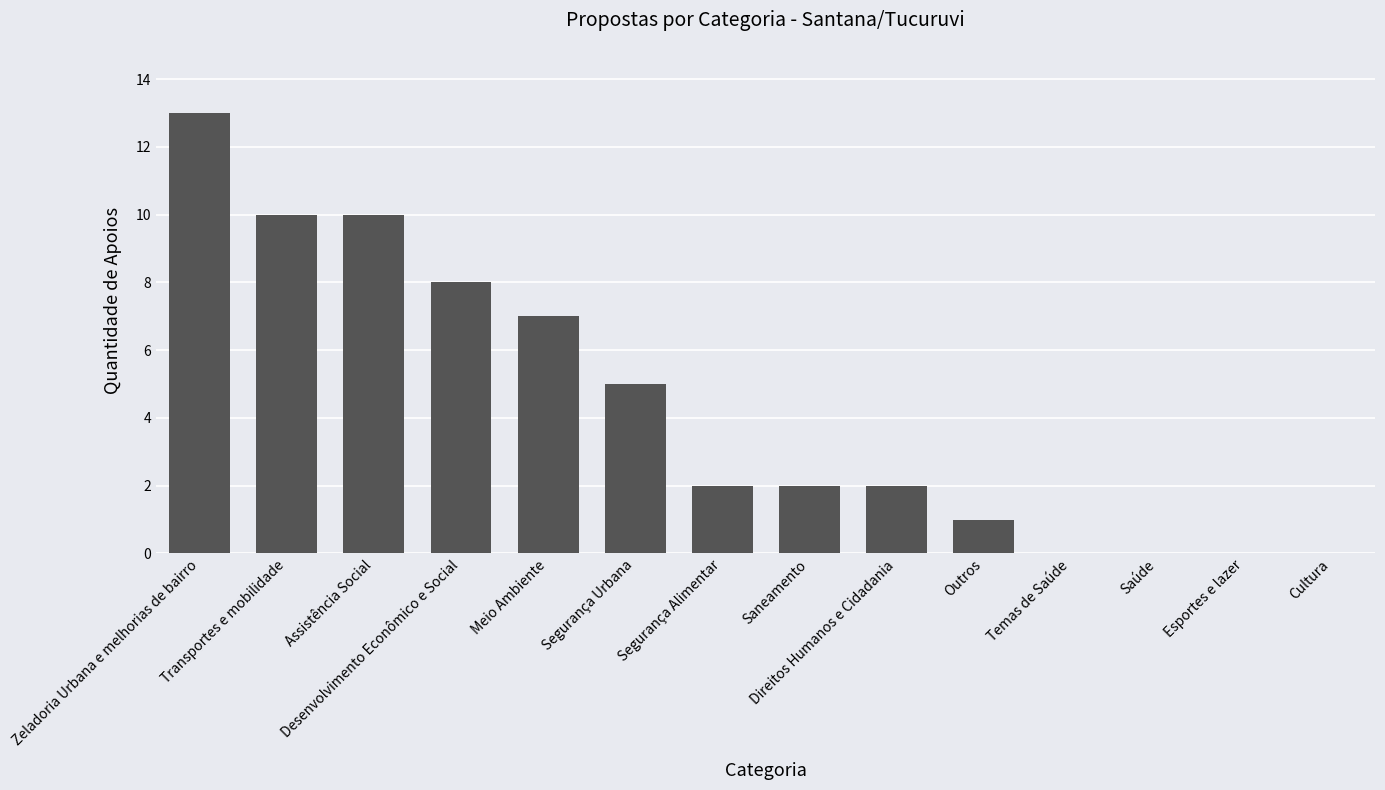

The chart shows a value of 10 at Transportes e mobilidade. True or false?

True